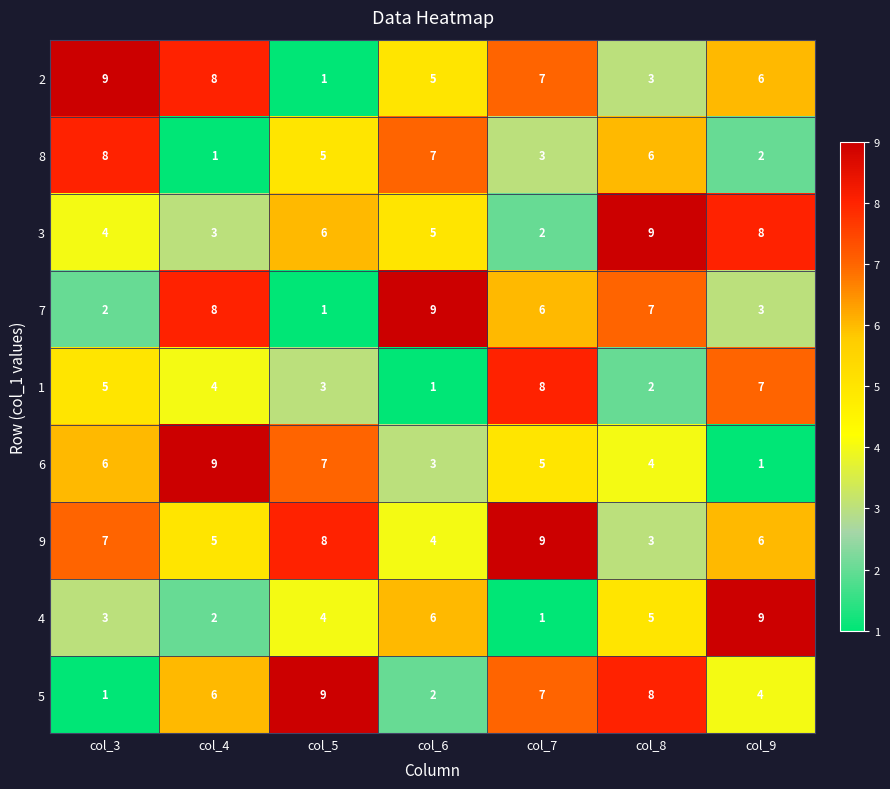

At which label is 6 closest to 5?

col_7